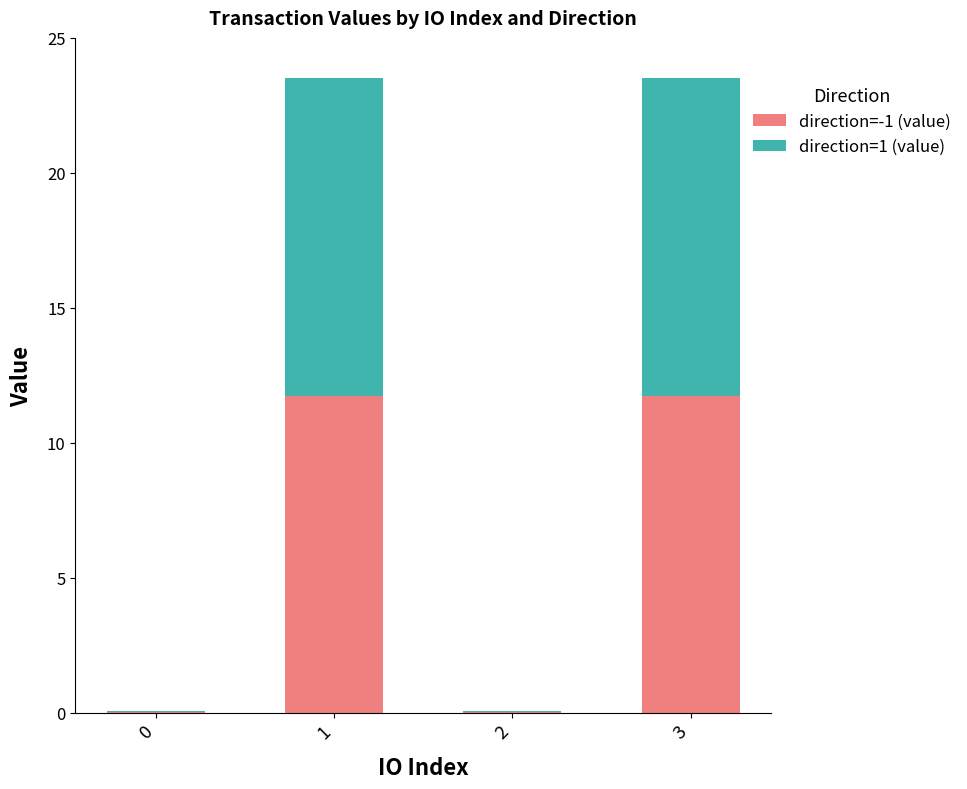

The value of direction=-1 (value) at 3 is 11.7. True or false?

True